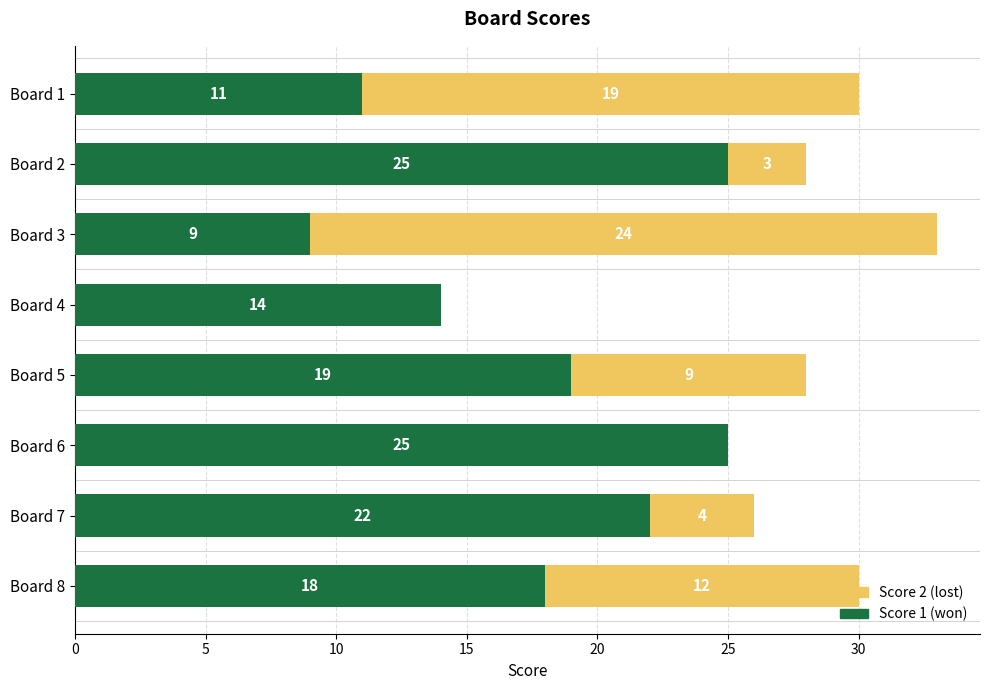

At which category is the sum across all series the highest?

Board 3